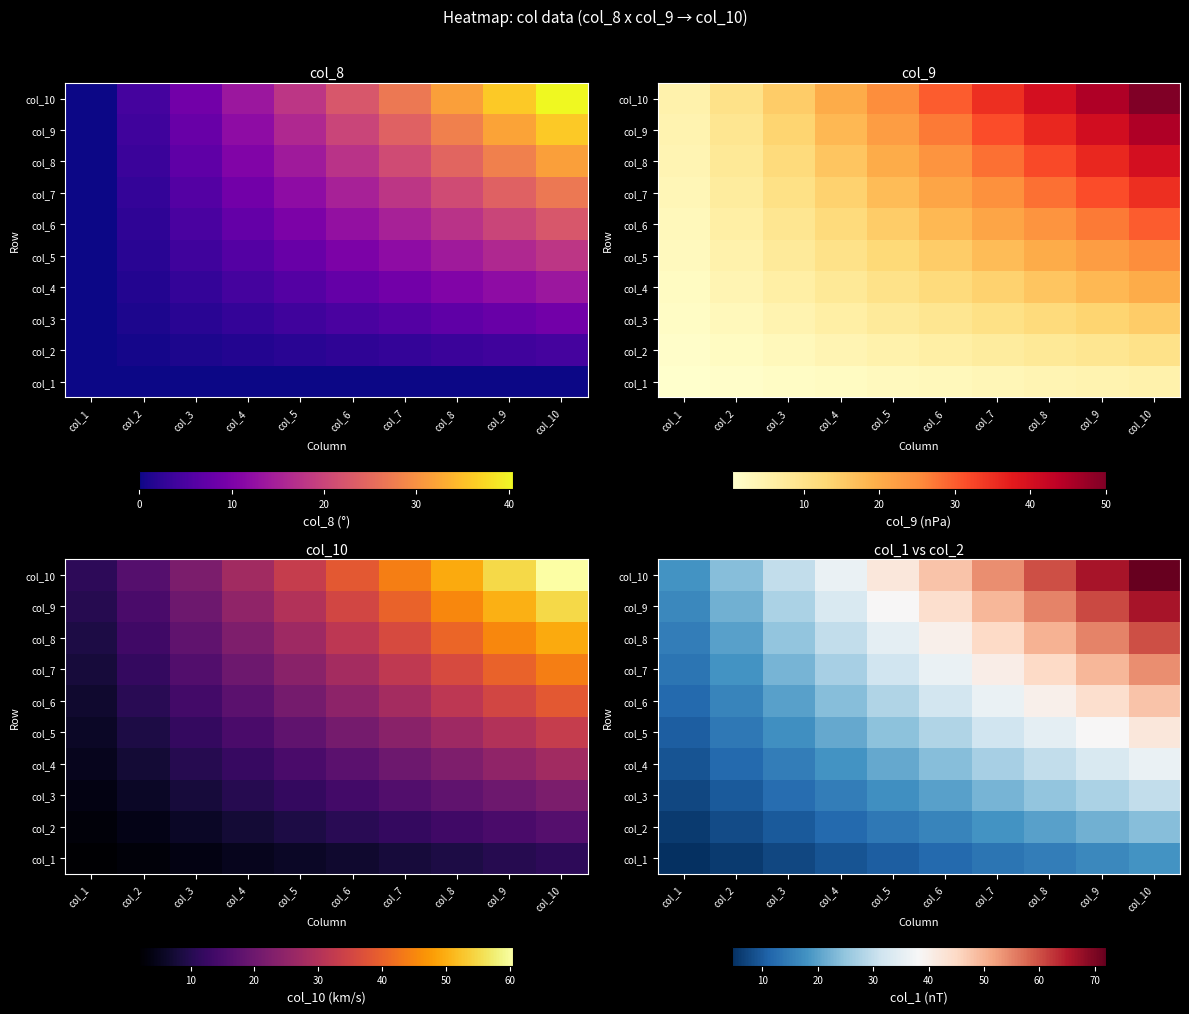

At which label is col_7 closest to 33?

col_5